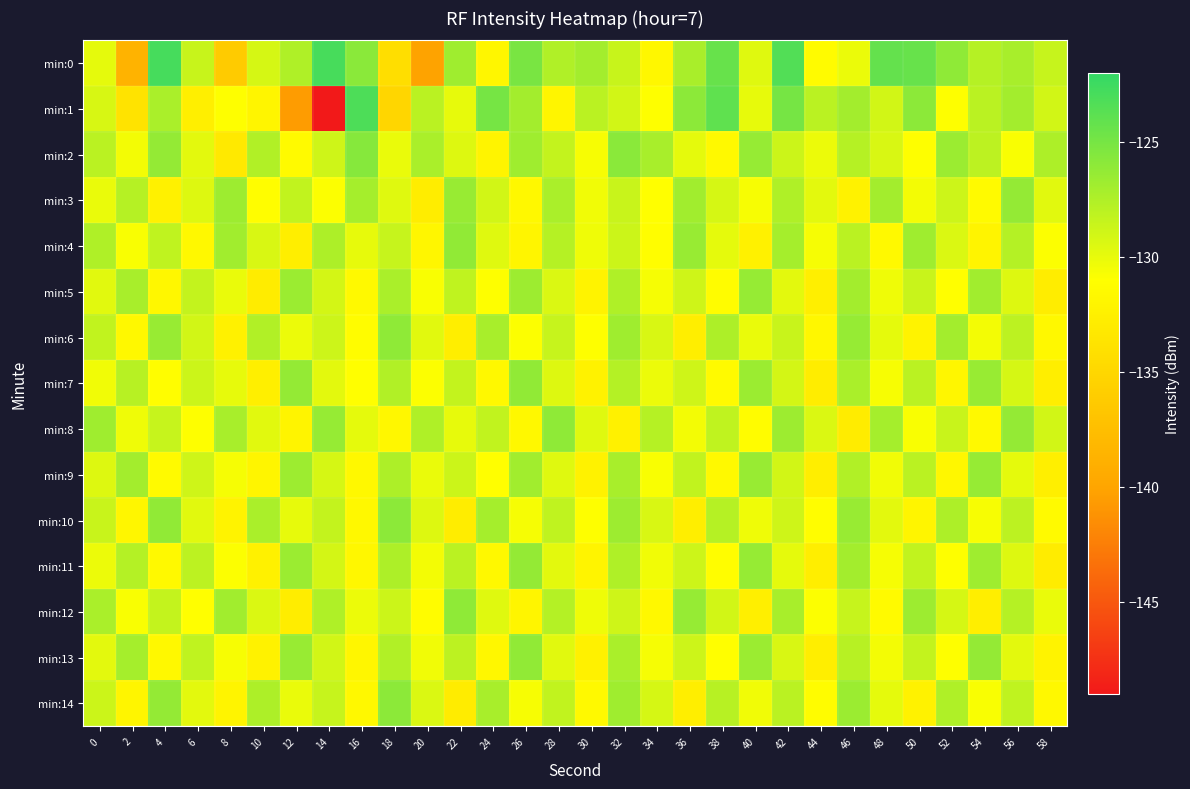

What is the total value across all series at 36?

-1935.1